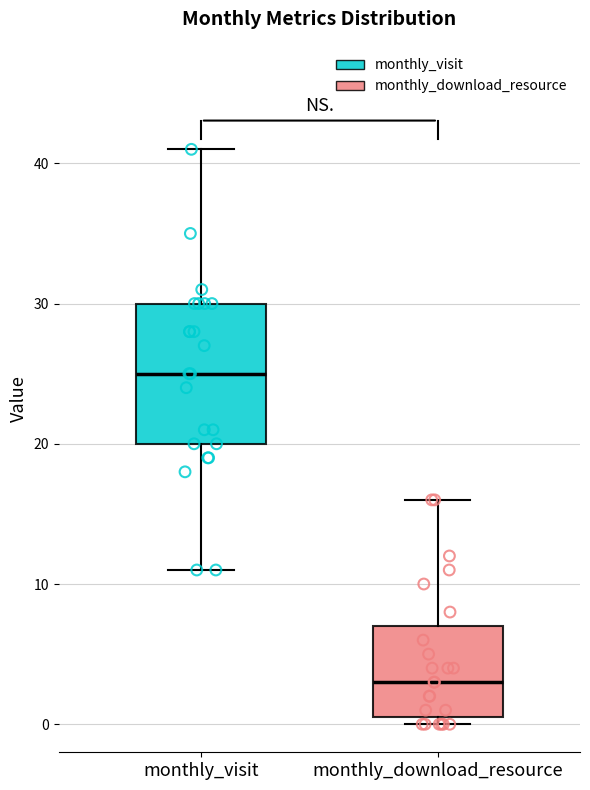

Reading left to right, read every box against the y-axis: the position of its median line, the range the box covers, and the ends of its whiskers. The values are not printed on the chart, so give them approximately, as read against the axis.

monthly_visit: median 25, box 20 to 30, whiskers 11 to 41
monthly_download_resource: median 3, box 1 to 7, whiskers 0 to 16